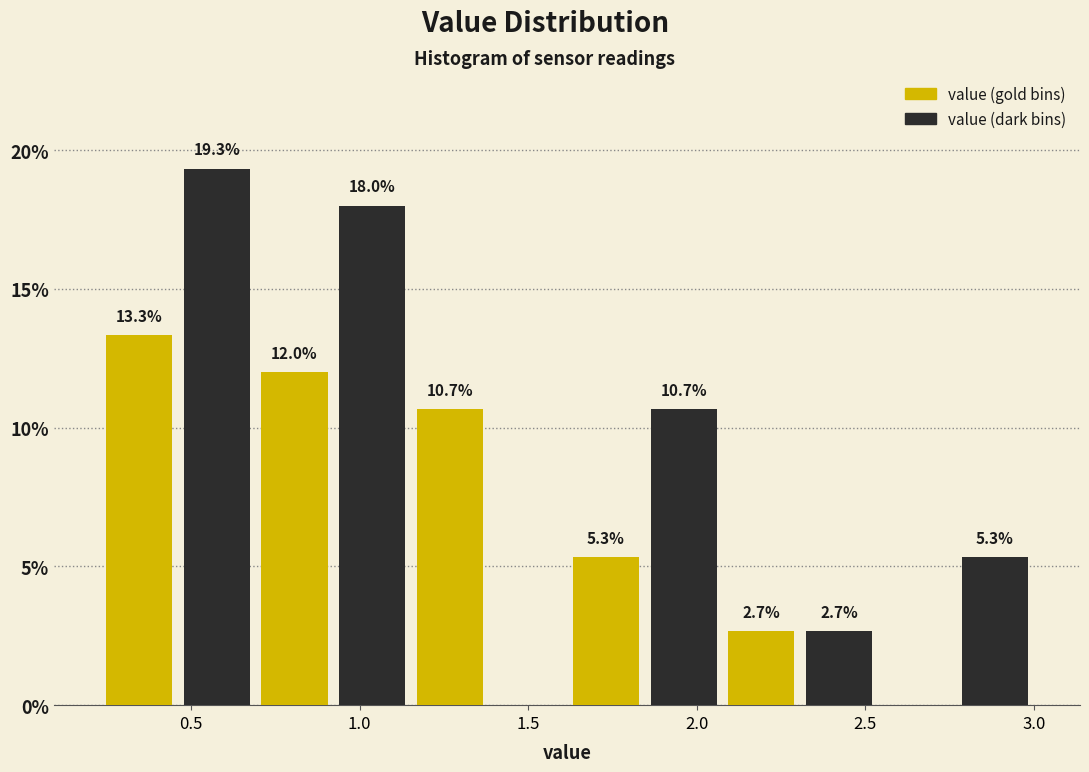

Which range on the x-axis has the tallest bar?

0.45 to 0.70